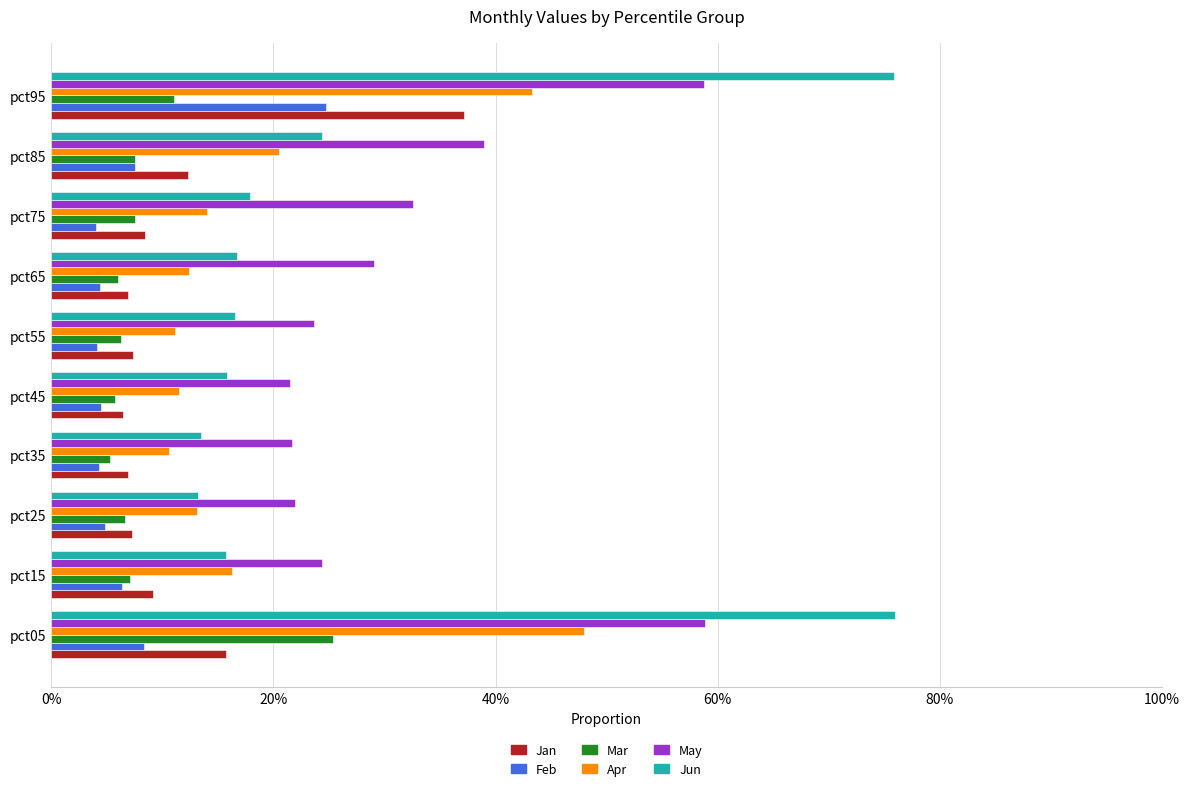

What are all the series names shown in the legend?

Jan, Feb, Mar, Apr, May, Jun